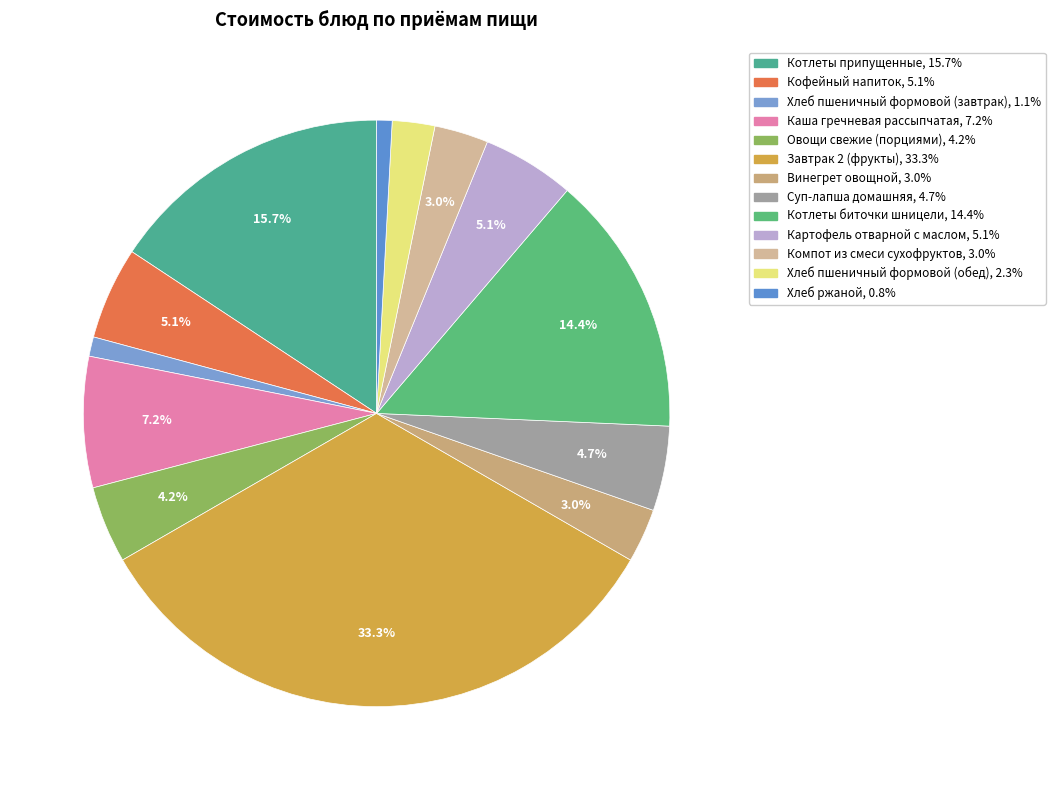

Is Хлеб ржаной the majority of the pie?

No